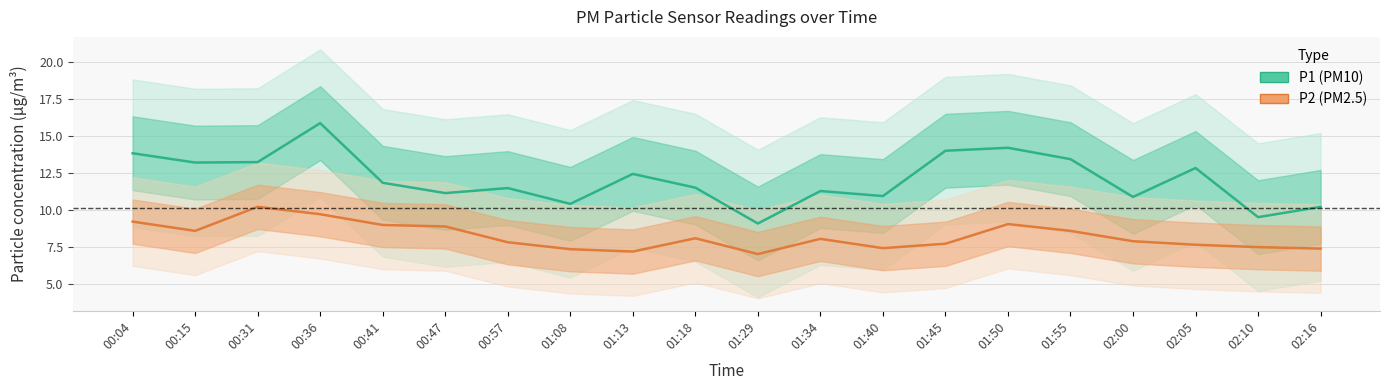

Where is P2 (PM2.5) nearest to the value 8?

01:34